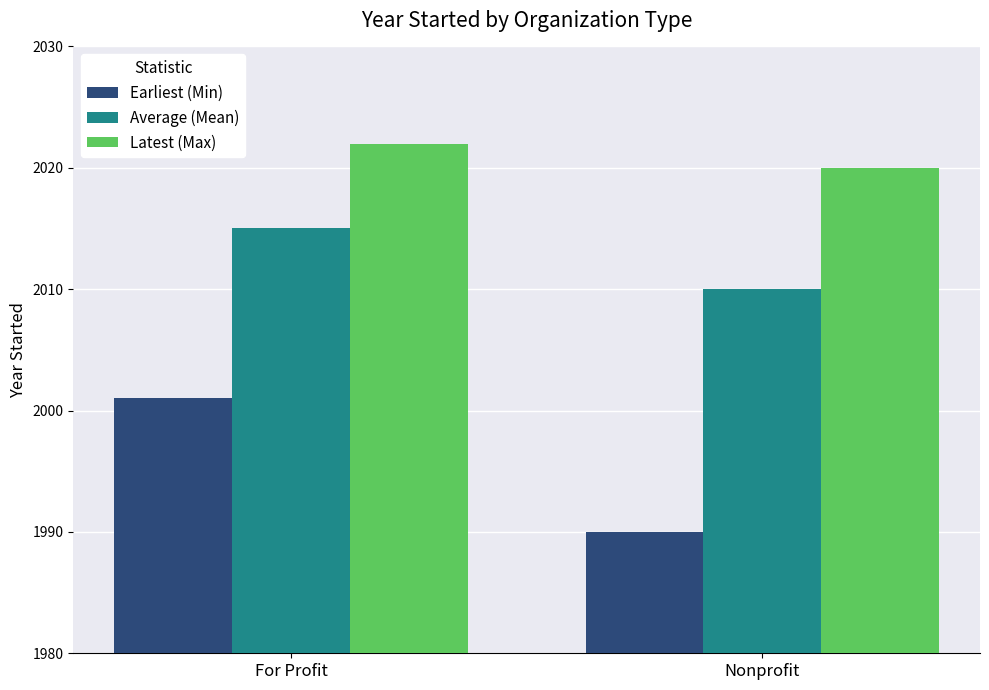

What is the difference between the maximum and minimum values in the Average (Mean) series?

5